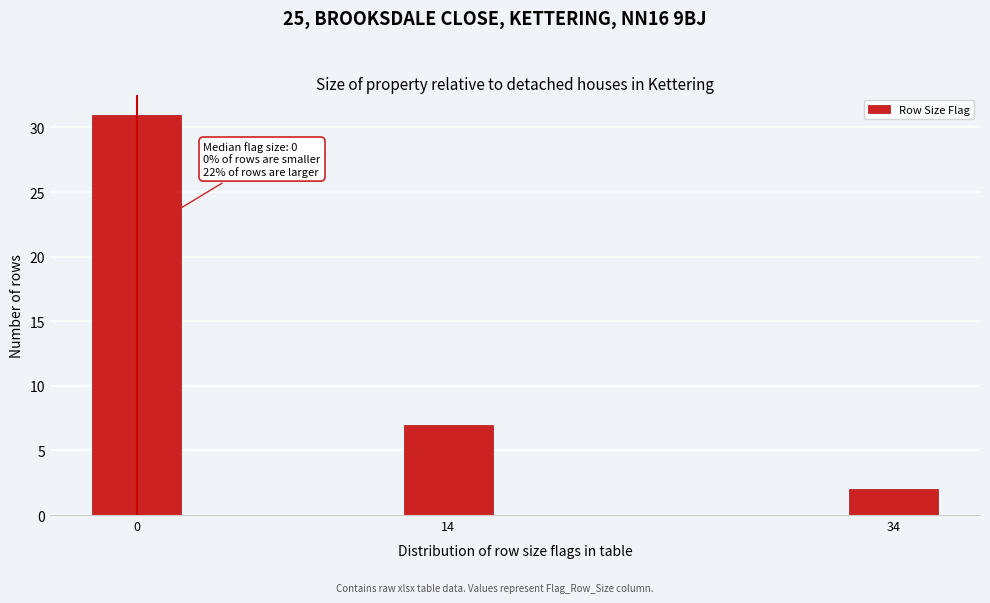

Reading left to right, transcribe all the data shown in this chart.

31	7	2